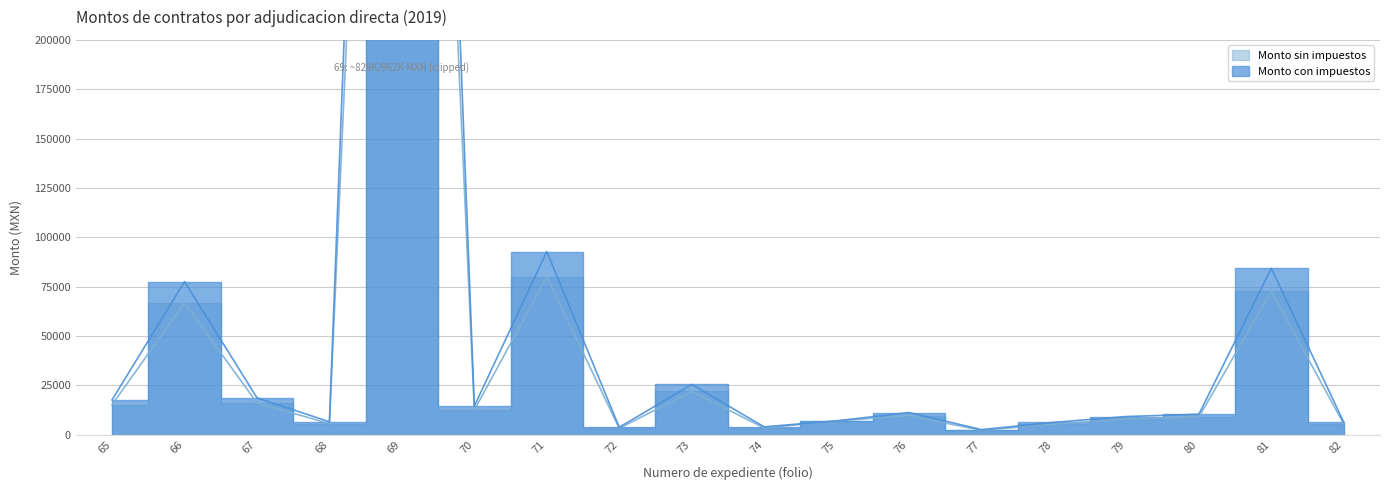

At which category does the chart reach its peak across all series?

69